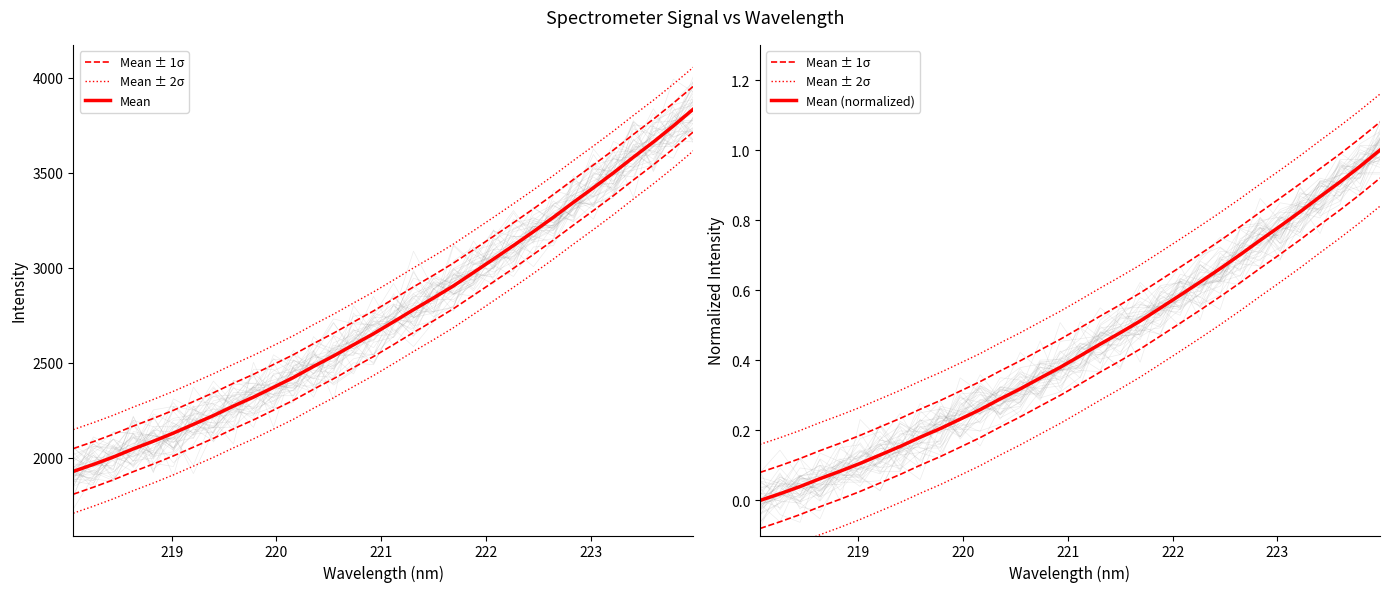

True or false: Mean ± 2σ and Mean (normalized) intersect in this chart.

False